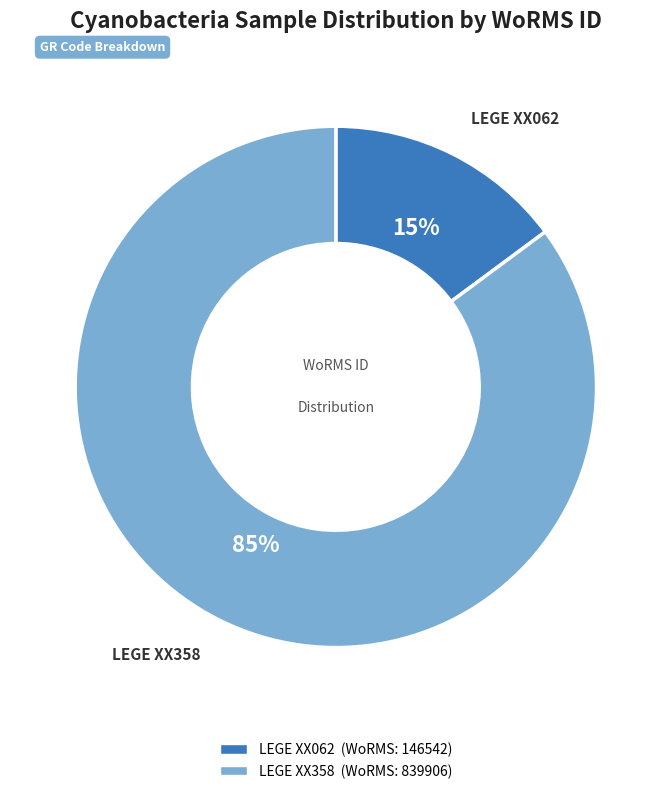

Is the sum of LEGE XX062 and LEGE XX358 greater than half?

Yes